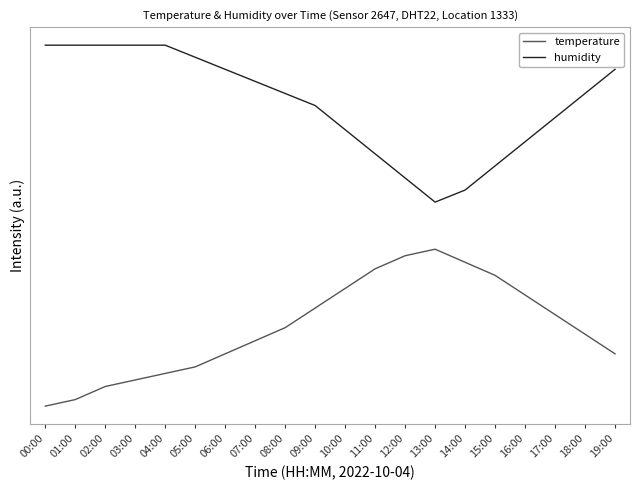

Between 05:00 and 15:00, which is larger?

15:00